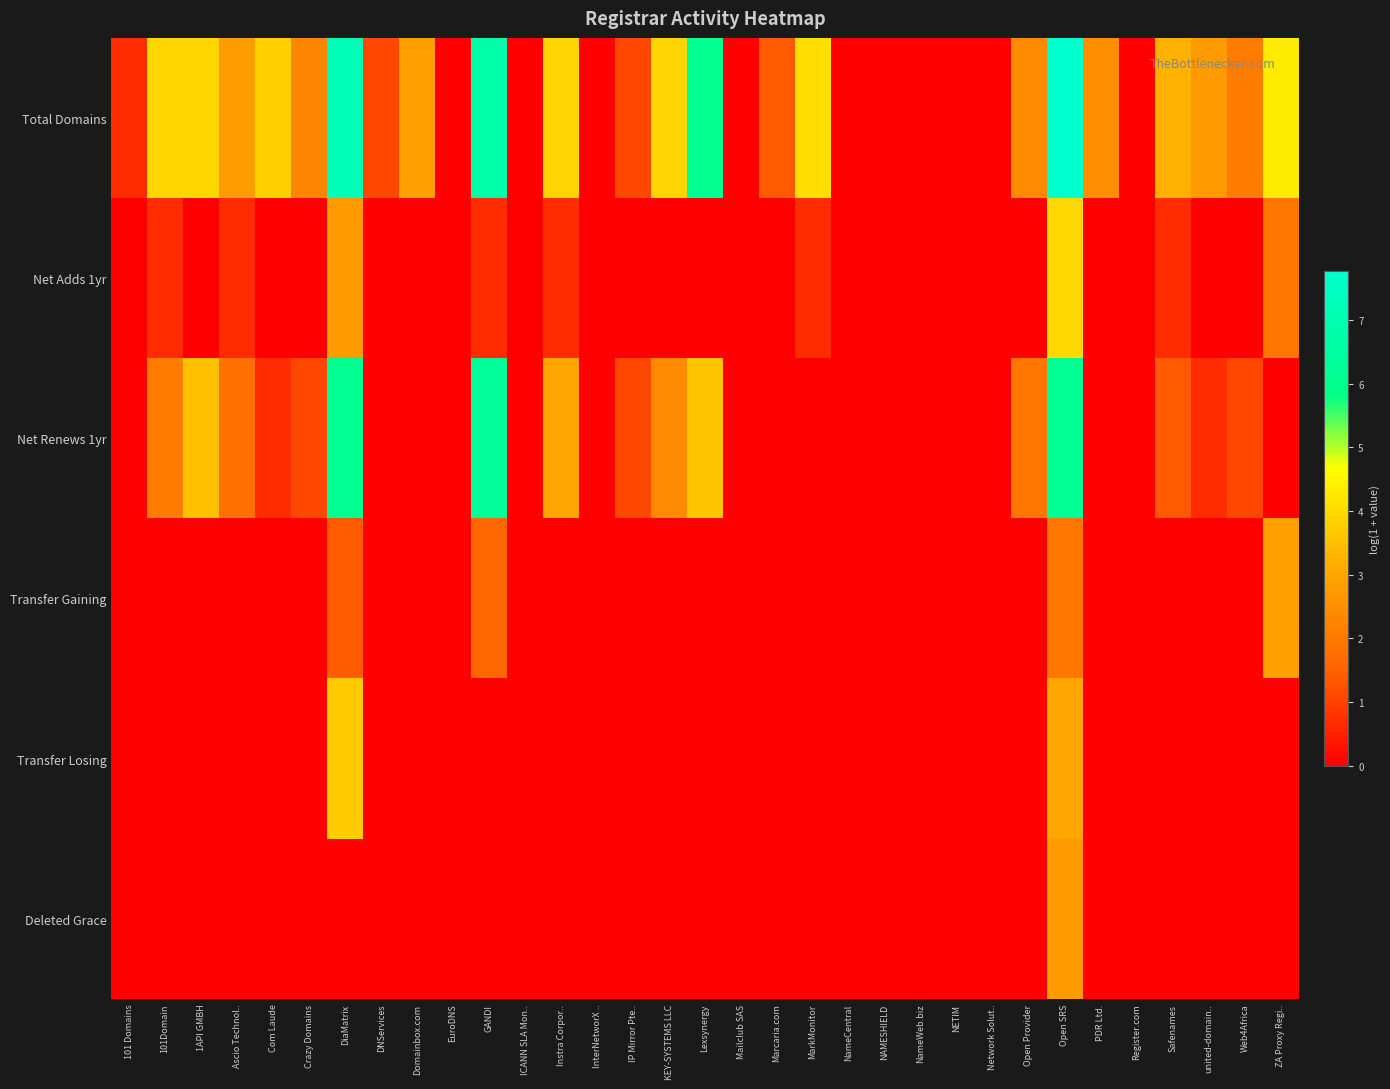

Which has a higher value, Register.com or Crazy Domains?

Crazy Domains